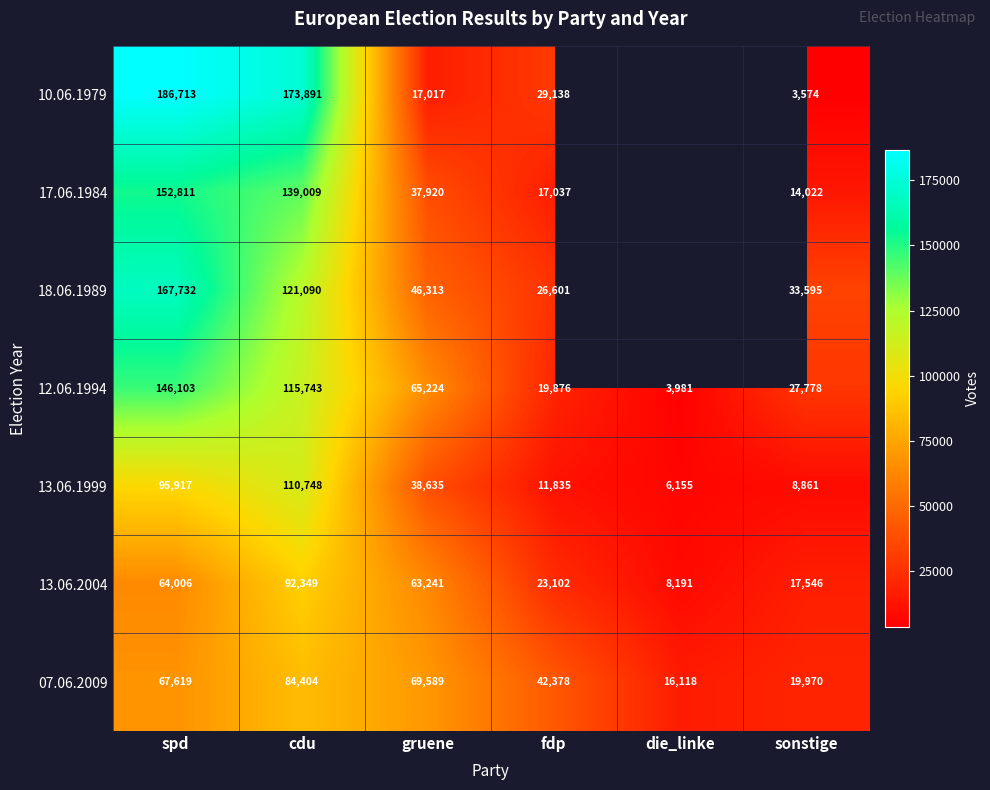

What is the maximum value for 07.06.2009?

84404